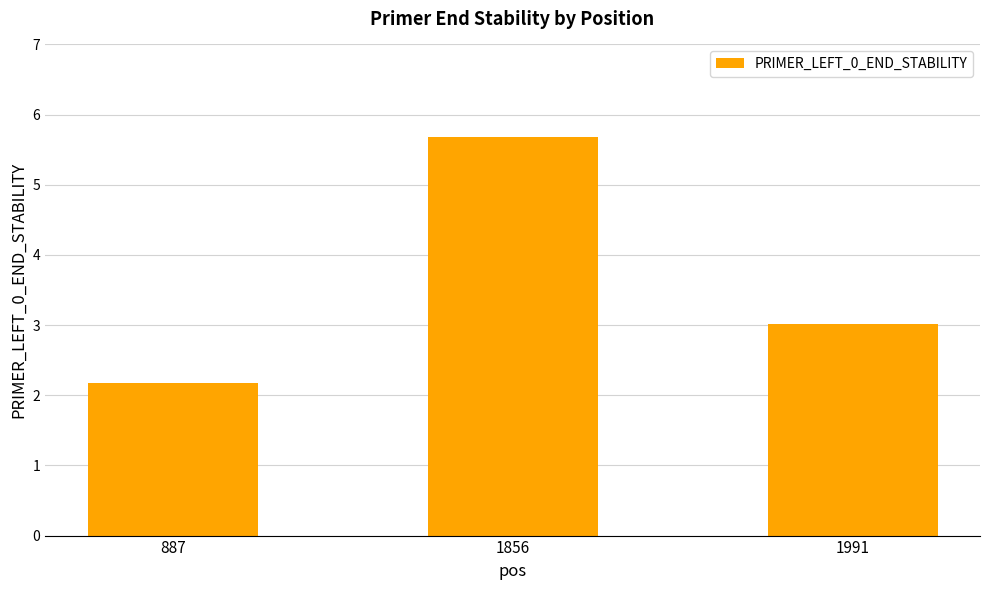

Between 1856 and 887, which is larger?

1856